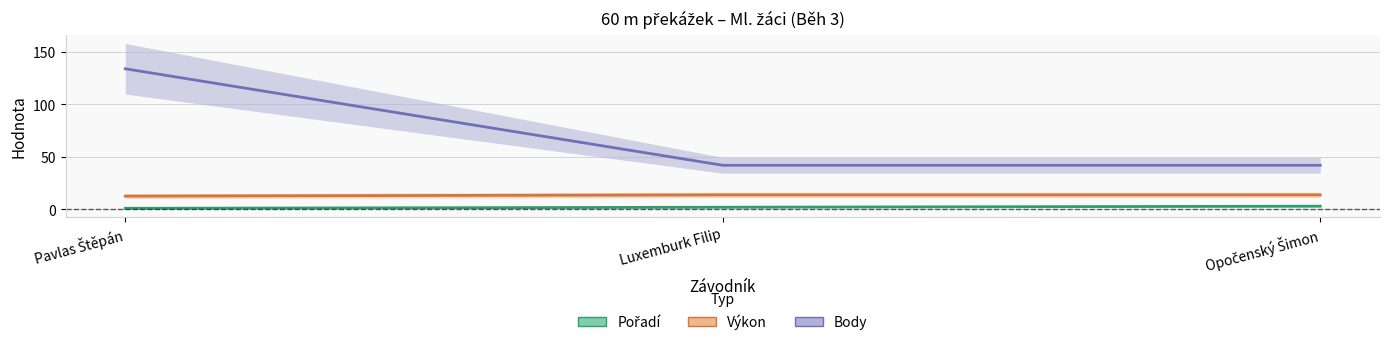

What are all the series names shown in the legend?

Pořadí, Výkon, Body